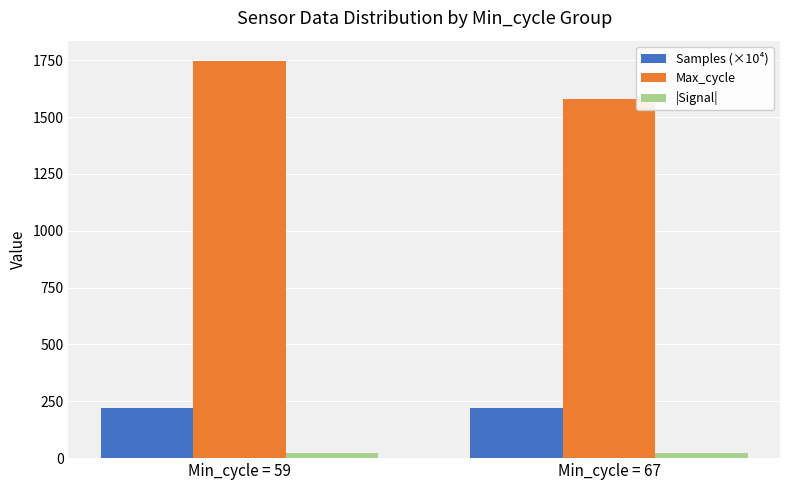

Which series has the largest range (max minus min)?

Max_cycle